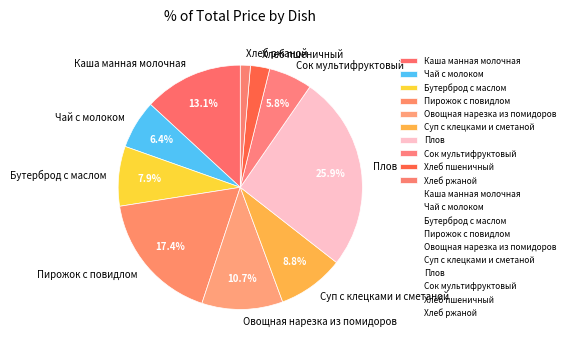

What is the ratio of the value at Пирожок с повидлом to the value at Бутерброд с маслом?

2.2